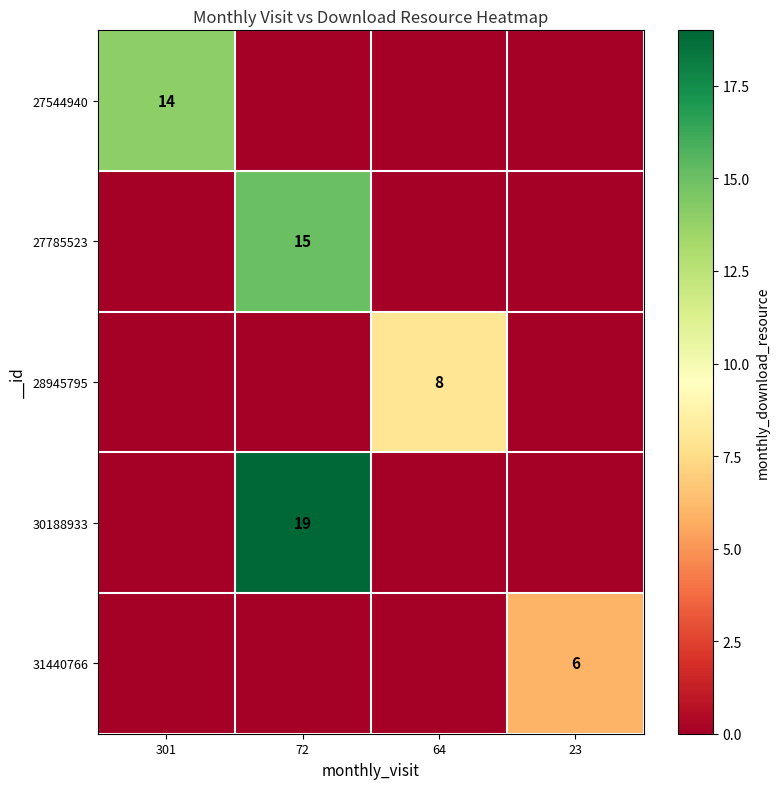

The 30188933 series shows 34 at 72. True or false?

False